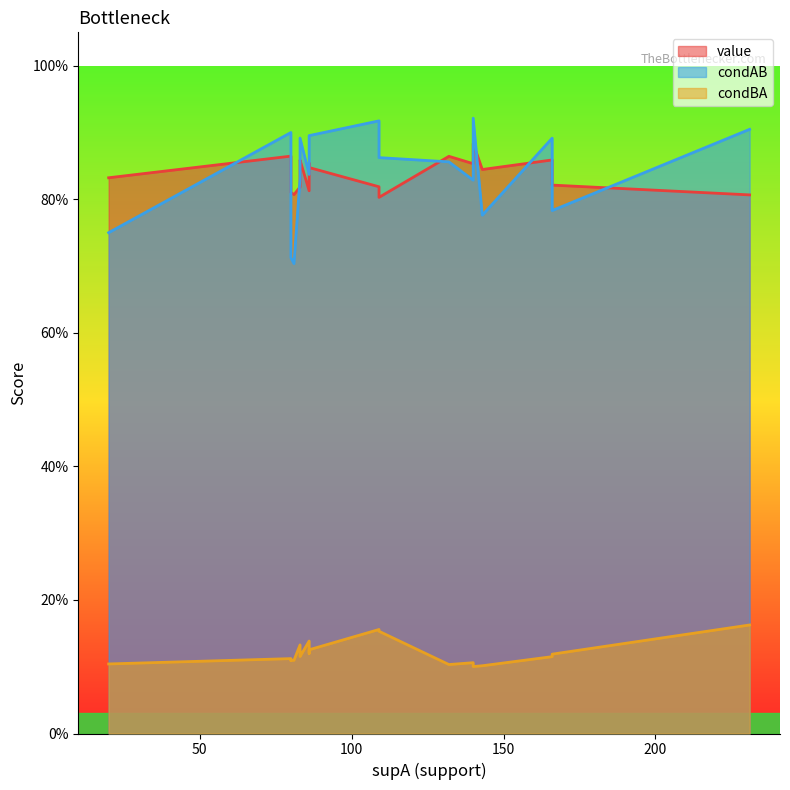

Is it true that value equals 0.3 at 83?

False